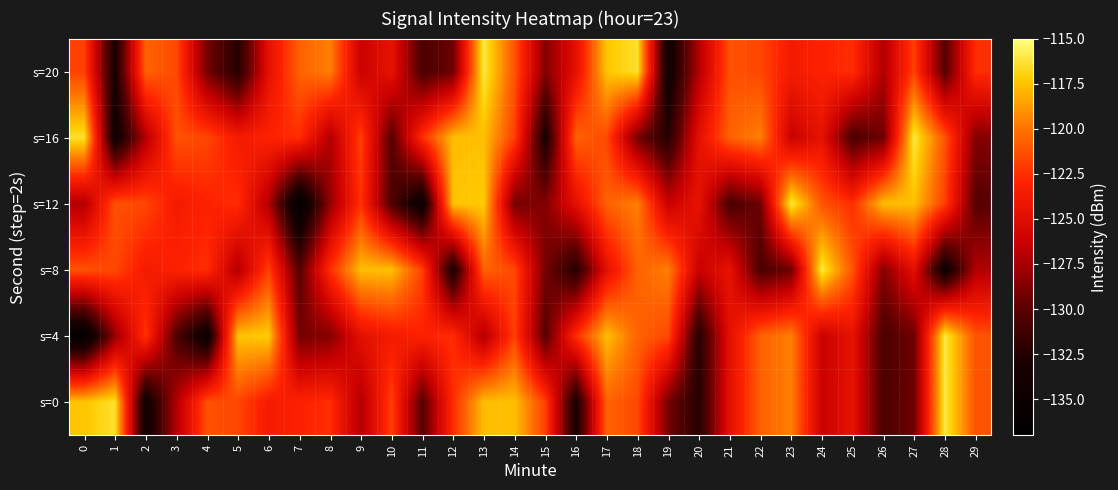

Reading left to right, list all the values displayed in this chart.

s=0: 0=-117.4	1=-116.4	2=-134.3	3=-127.1	4=-121.2	5=-121.6	6=-123.6	7=-123.0	8=-122.6	9=-127.2	10=-121.9	11=-130.2	12=-122.5	13=-117.7	14=-117.6	15=-121.8	16=-133.2	17=-120.6	18=-121.5	19=-129.1	20=-132.4	21=-124.6	22=-120.6	23=-119.6	24=-126.3	25=-124.5	26=-130.7	27=-129.3	28=-116.0	29=-121.1
s=4: 0=-136.2	1=-128.2	2=-122.3	3=-130.5	4=-134.9	5=-117.5	6=-117.2	7=-129.1	8=-128.6	9=-124.7	10=-123.6	11=-123.0	12=-122.6	13=-127.2	14=-121.9	15=-130.2	16=-122.5	17=-117.7	18=-120.6	19=-121.5	20=-132.4	21=-124.6	22=-120.6	23=-119.6	24=-126.3	25=-124.5	26=-130.7	27=-129.3	28=-116.0	29=-121.1
s=8: 0=-121.2	1=-121.6	2=-123.6	3=-123.0	4=-122.6	5=-127.2	6=-121.9	7=-130.2	8=-122.5	9=-117.7	10=-117.6	11=-121.8	12=-133.2	13=-120.6	14=-121.5	15=-129.1	16=-132.4	17=-124.6	18=-120.6	19=-119.6	20=-126.3	21=-124.5	22=-130.7	23=-129.3	24=-116.0	25=-121.1	26=-128.6	27=-124.7	28=-134.3	29=-127.1
s=12: 0=-127.1	1=-121.2	2=-121.6	3=-123.6	4=-123.0	5=-122.6	6=-127.2	7=-136.2	8=-128.2	9=-122.3	10=-130.5	11=-134.9	12=-117.5	13=-117.2	14=-129.1	15=-128.6	16=-124.7	17=-120.6	18=-119.6	19=-126.3	20=-124.5	21=-130.7	22=-129.3	23=-116.0	24=-121.1	25=-122.5	26=-117.7	27=-117.6	28=-121.9	29=-130.2
s=16: 0=-116.4	1=-134.3	2=-127.1	3=-121.2	4=-121.6	5=-123.6	6=-123.0	7=-122.6	8=-127.2	9=-121.9	10=-130.2	11=-122.5	12=-117.7	13=-117.6	14=-121.8	15=-133.2	16=-120.6	17=-121.5	18=-129.1	19=-132.4	20=-124.6	21=-120.6	22=-119.6	23=-126.3	24=-124.5	25=-130.7	26=-129.3	27=-116.0	28=-121.1	29=-128.6
s=20: 0=-121.8	1=-133.2	2=-120.6	3=-121.5	4=-129.1	5=-132.4	6=-124.6	7=-120.6	8=-119.6	9=-126.3	10=-124.5	11=-130.7	12=-129.3	13=-116.0	14=-121.1	15=-128.6	16=-124.7	17=-117.4	18=-116.4	19=-134.3	20=-127.1	21=-121.2	22=-121.6	23=-123.6	24=-123.0	25=-122.6	26=-127.2	27=-121.9	28=-130.2	29=-122.5